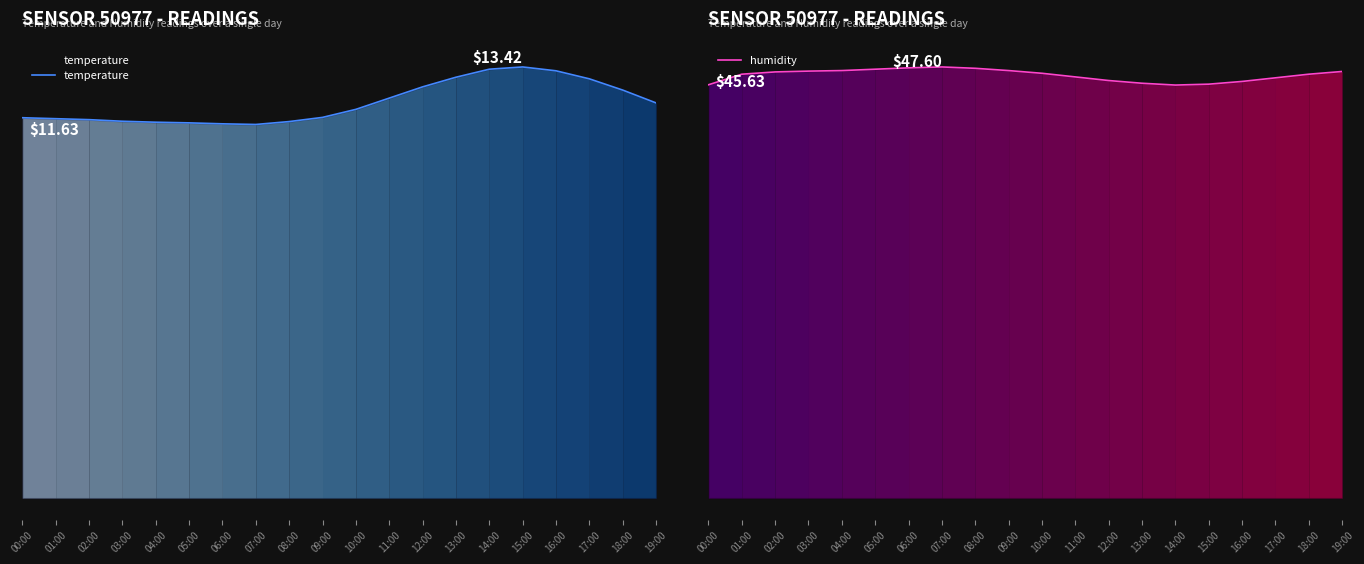

Which label corresponds to the largest value in the chart?

07:00